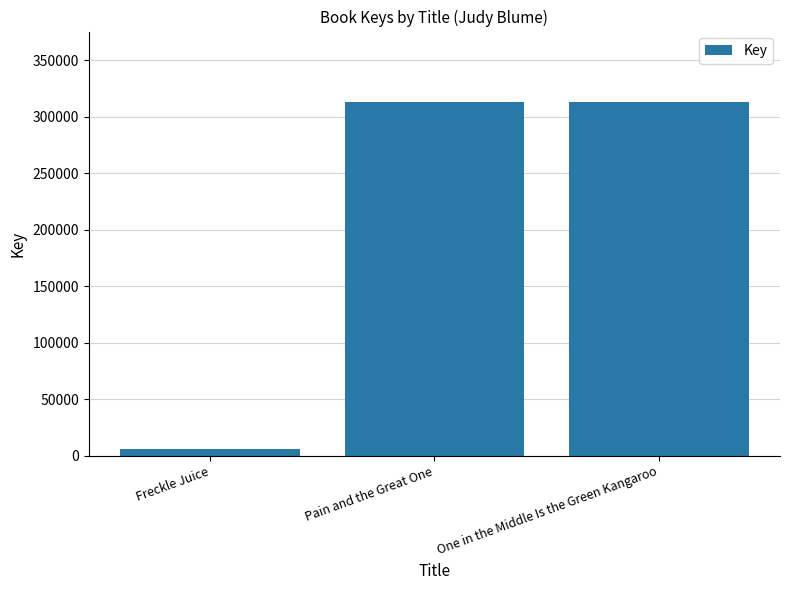

What is the difference between the maximum and minimum values?

306597